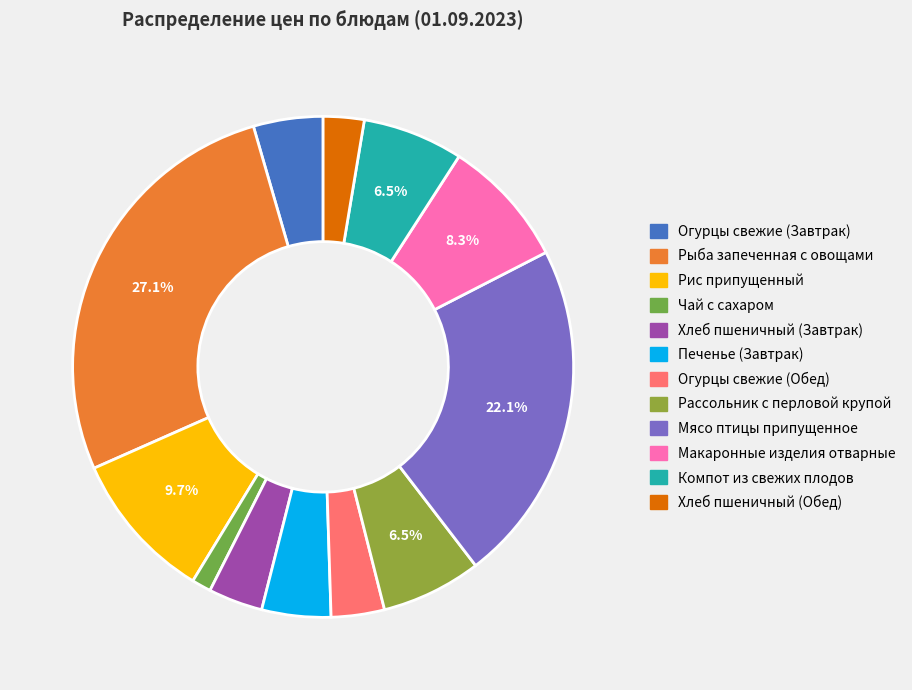

To the nearest percent, what percentage of the pie is Рассольник с перловой крупой?

6%